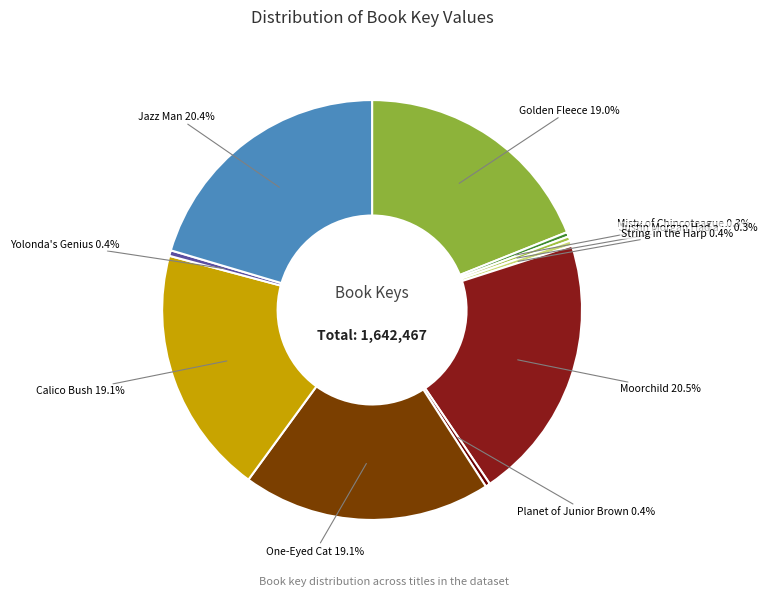

What is the largest slice in the pie chart?

Moorchild